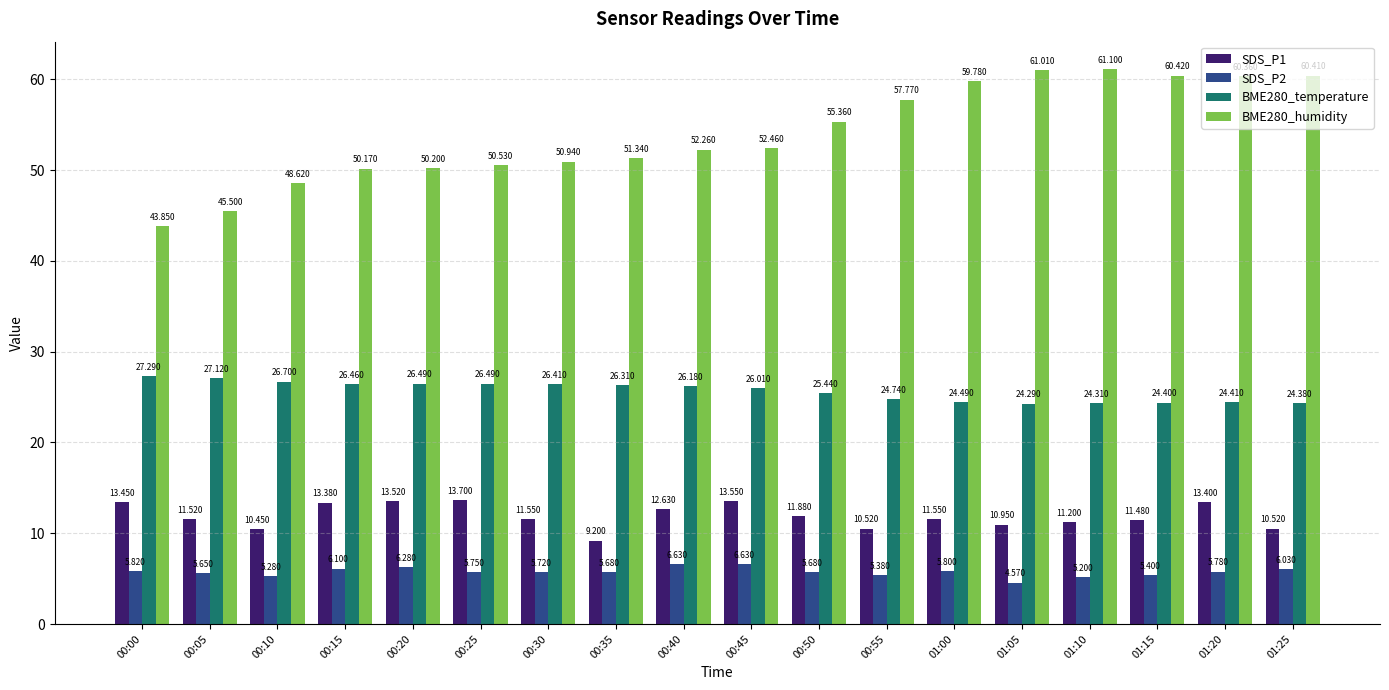

Which label corresponds to the smallest value in the chart?

01:05